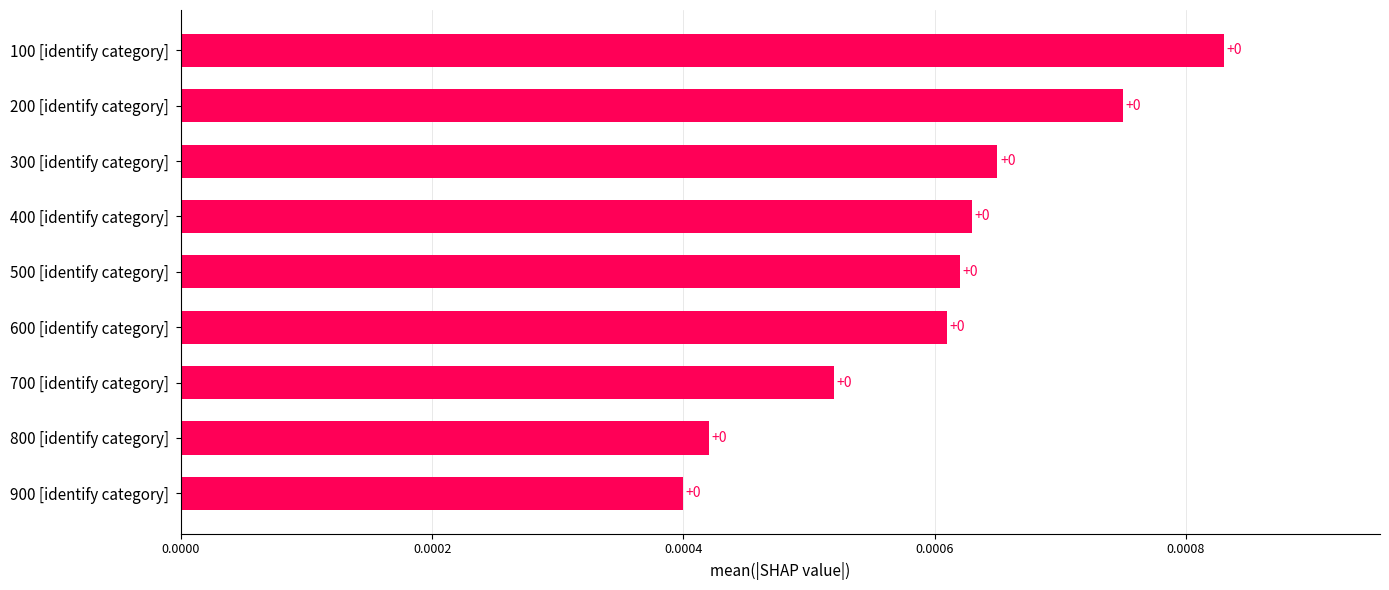

What is the label of the 7th bar from the bottom?

300 [identify category]